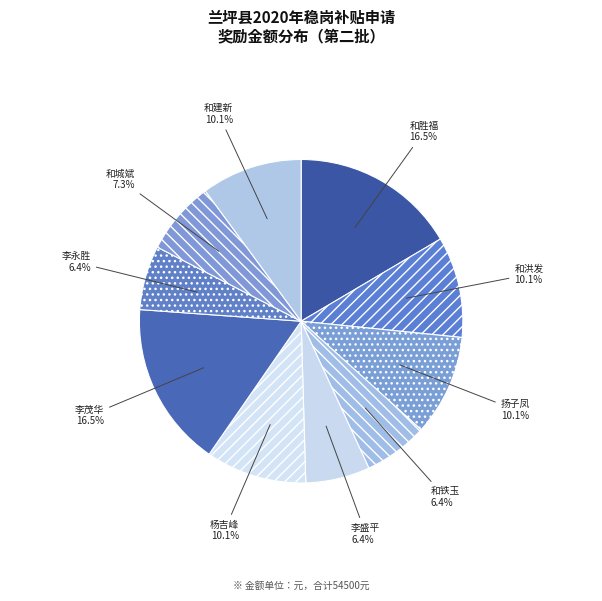

Is it true that 和城斌 is 7% of the pie?

True